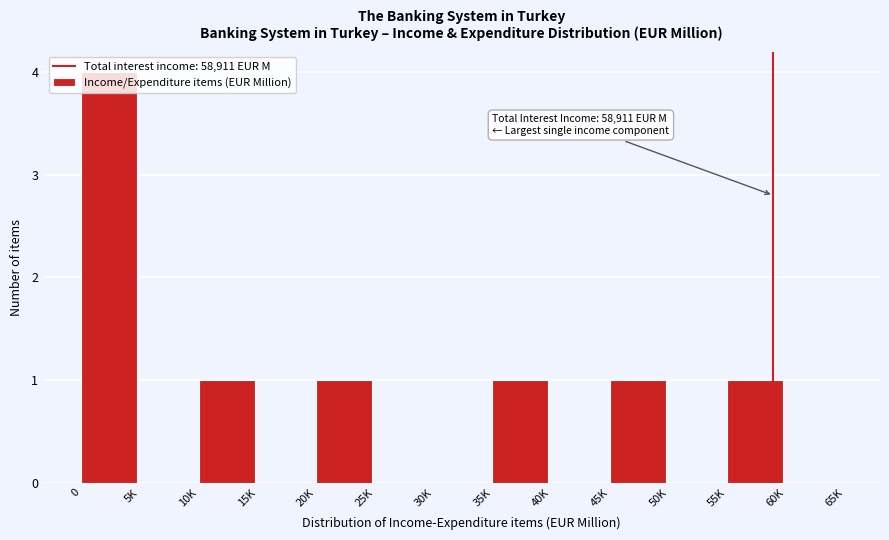

What is the greatest value displayed?

4